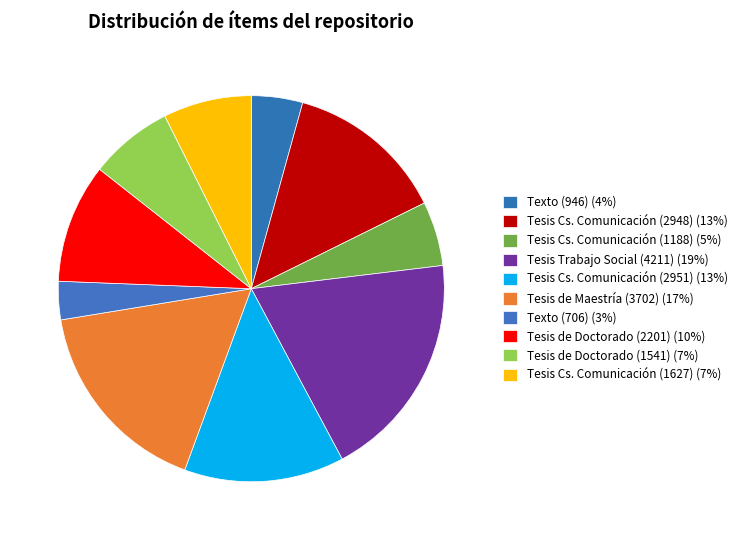

To the nearest percent, what is the difference between the Tesis de Doctorado (1541) and Tesis Cs. Comunicación (2948) slice percentages?

6%